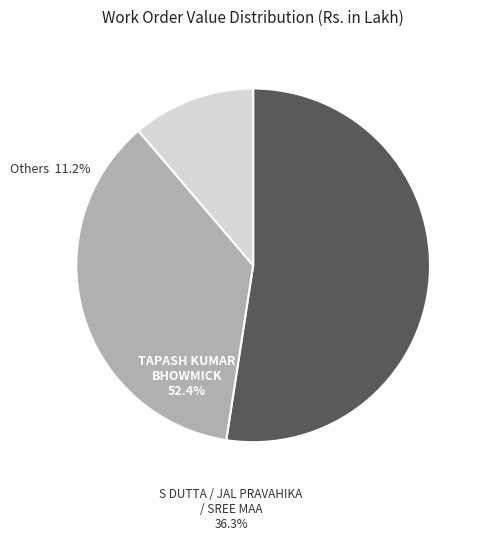

Is there a majority slice in this chart?

Yes